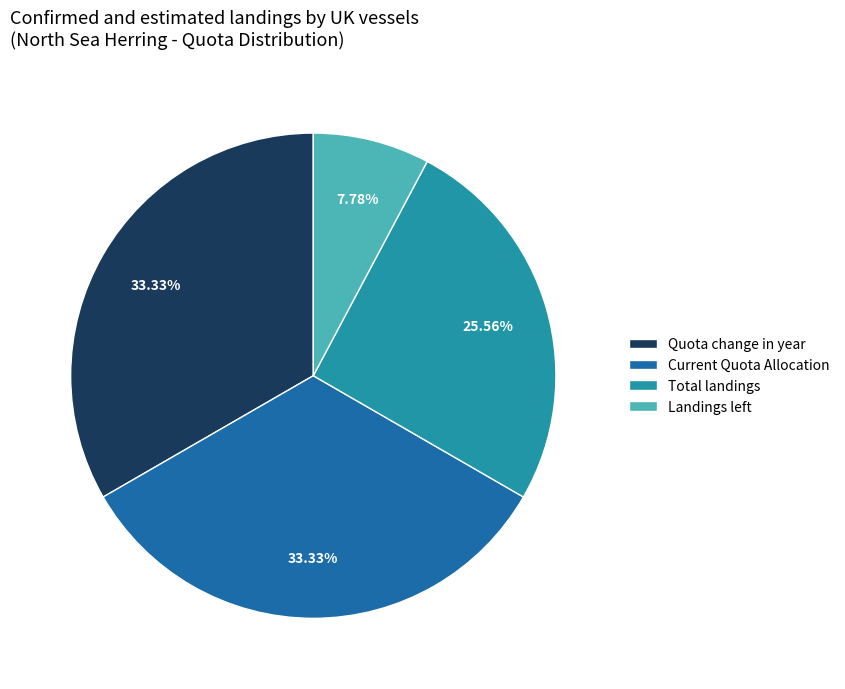

Does Quota change in year account for over 50% of the chart?

No